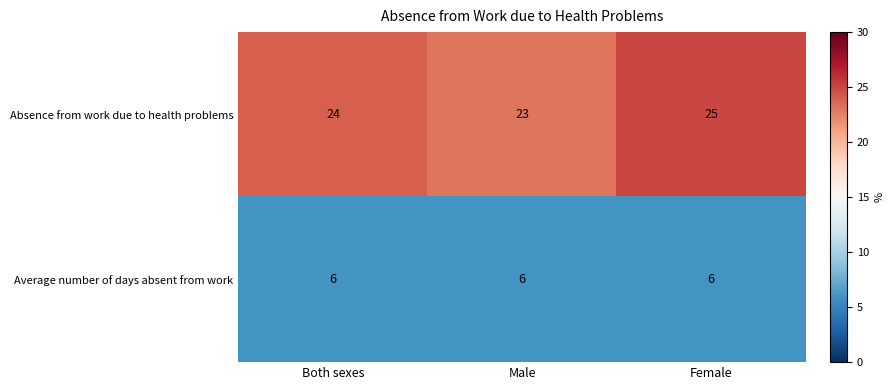

Read the Average number of days absent from work value at Male.

6